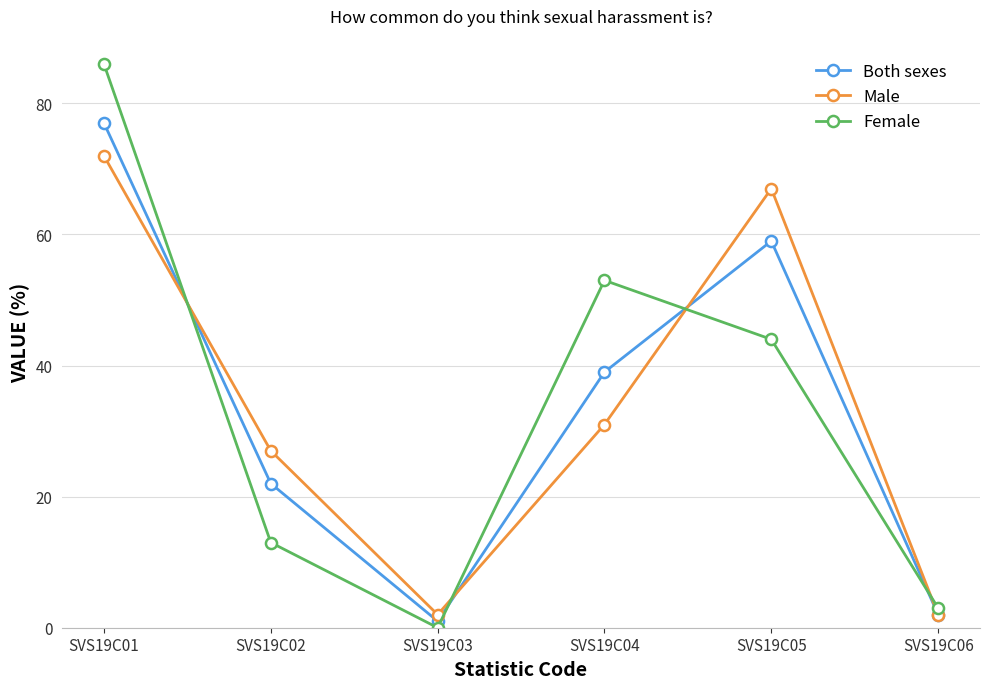

Does the chart display data point markers on the line(s)?

Yes